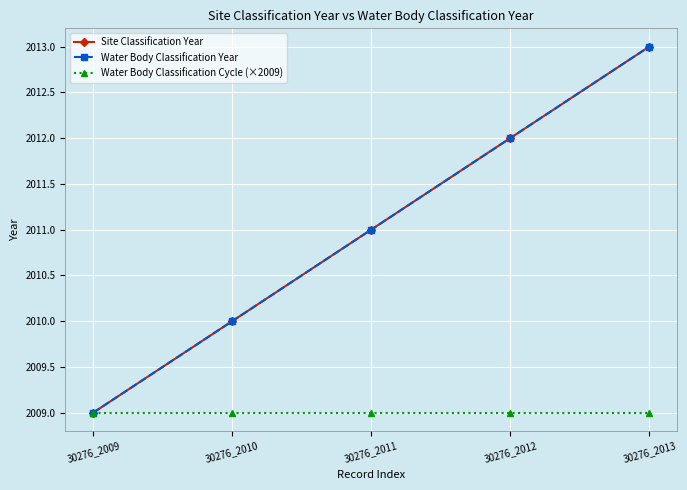

Where is Water Body Classification Cycle (×2009) nearest to the value 2009?

30276_2009